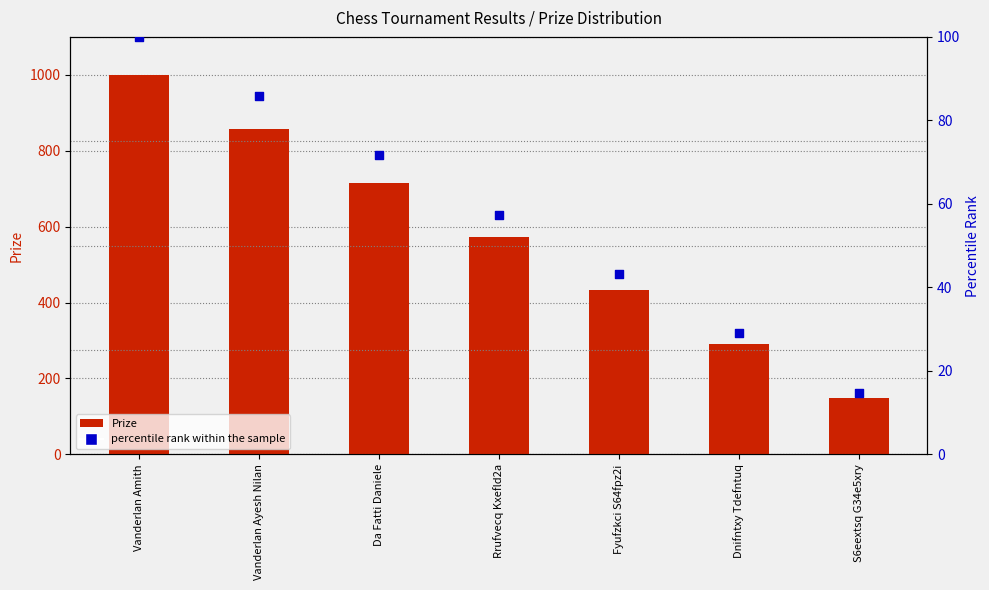

What are all the series names shown in the legend?

Prize, percentile rank within the sample